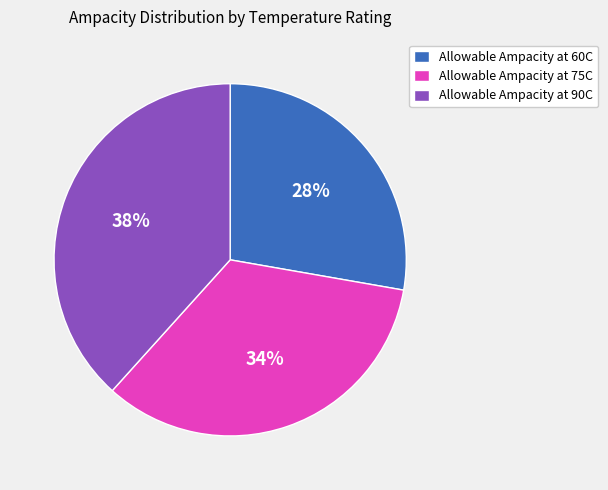

Approximately how many times larger is the value at Allowable Ampacity at 75C compared to Allowable Ampacity at 60C?

1.2